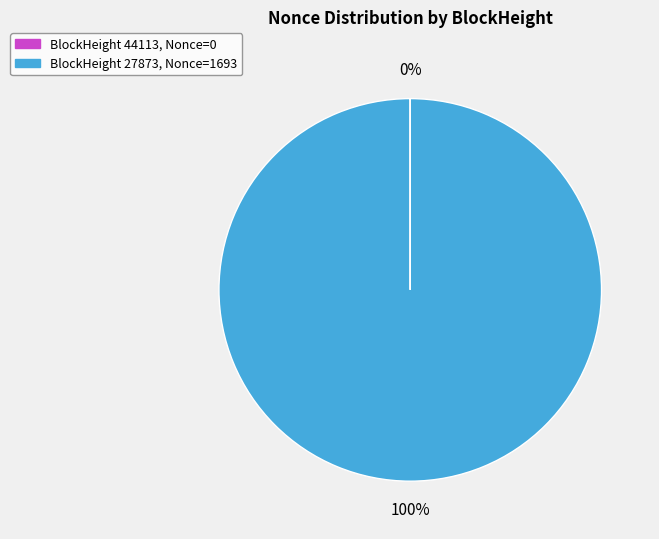

To the nearest percent, what is the average slice percentage?

50%